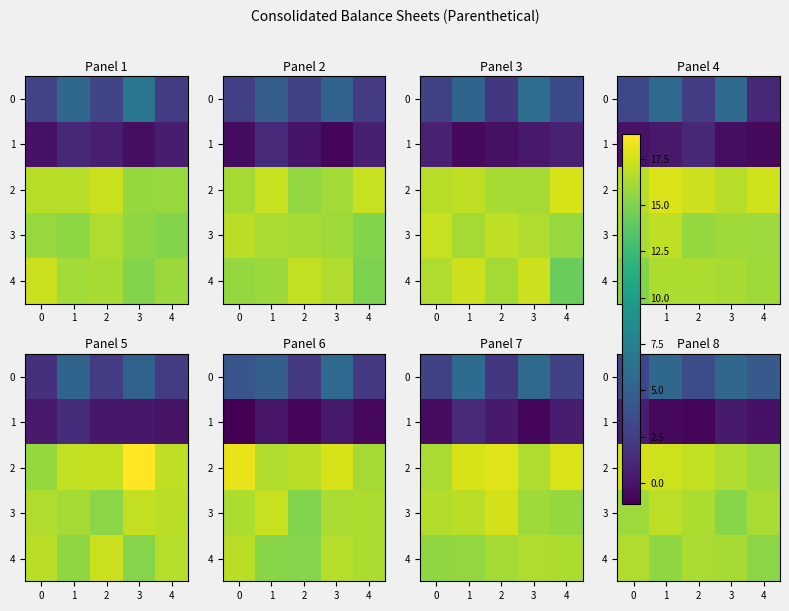

What is the total value across all series at 3?

52.0